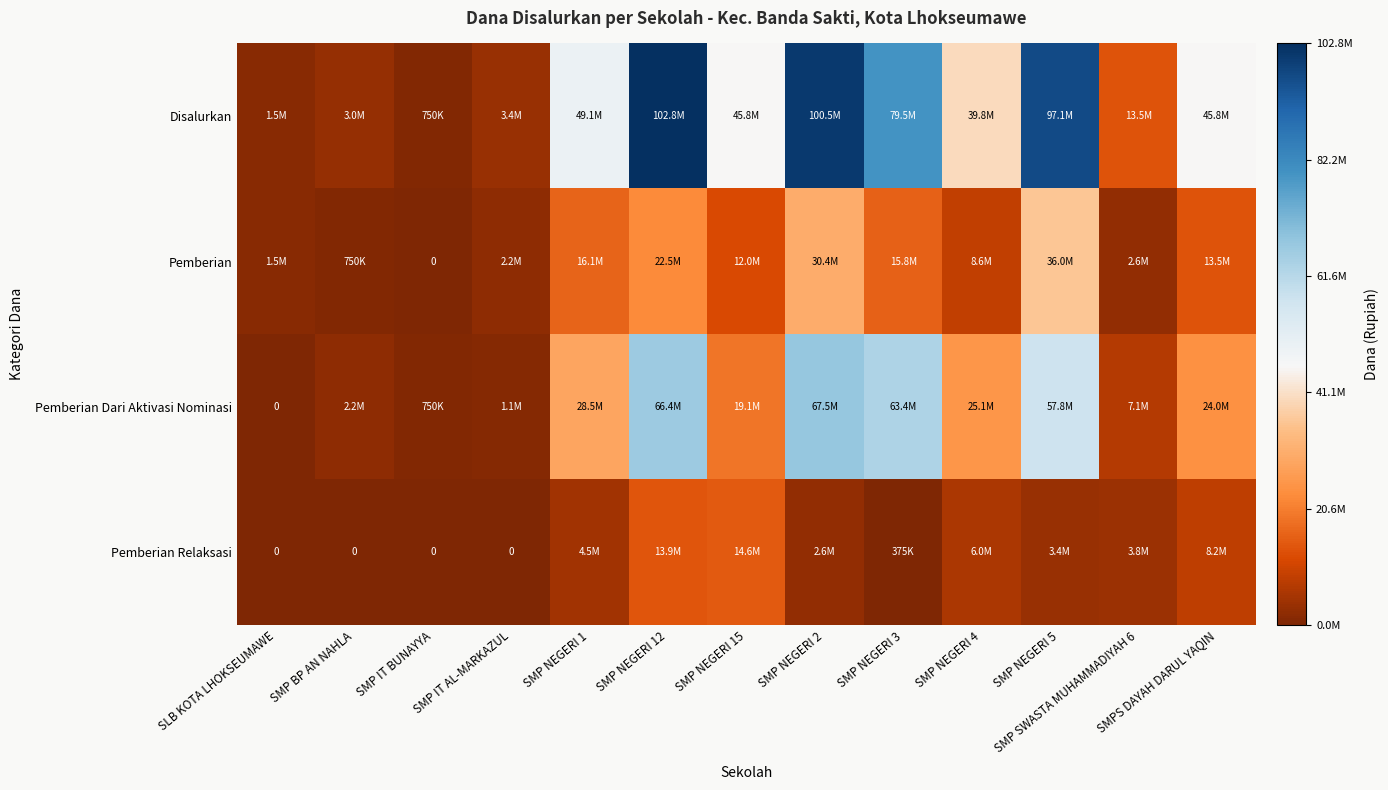

What is the total value across all series at SMP NEGERI 5?

194250000